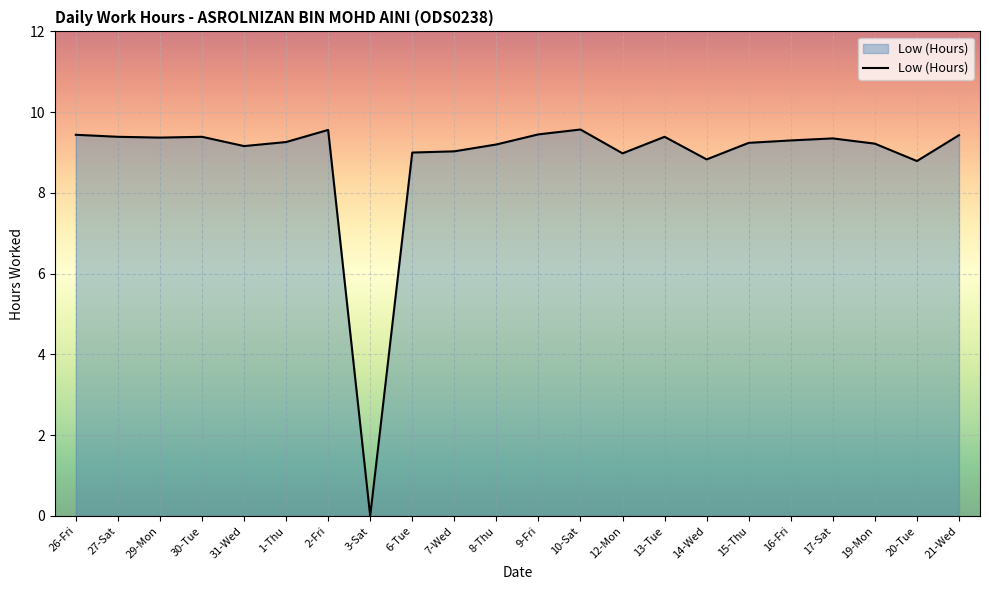

Between 6-Tue and 21-Wed, which is larger?

21-Wed